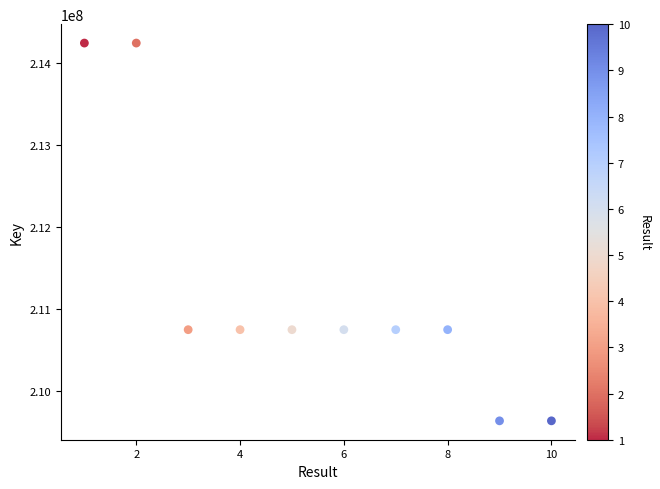

What is the range of Y values (max minus min)?

4613256